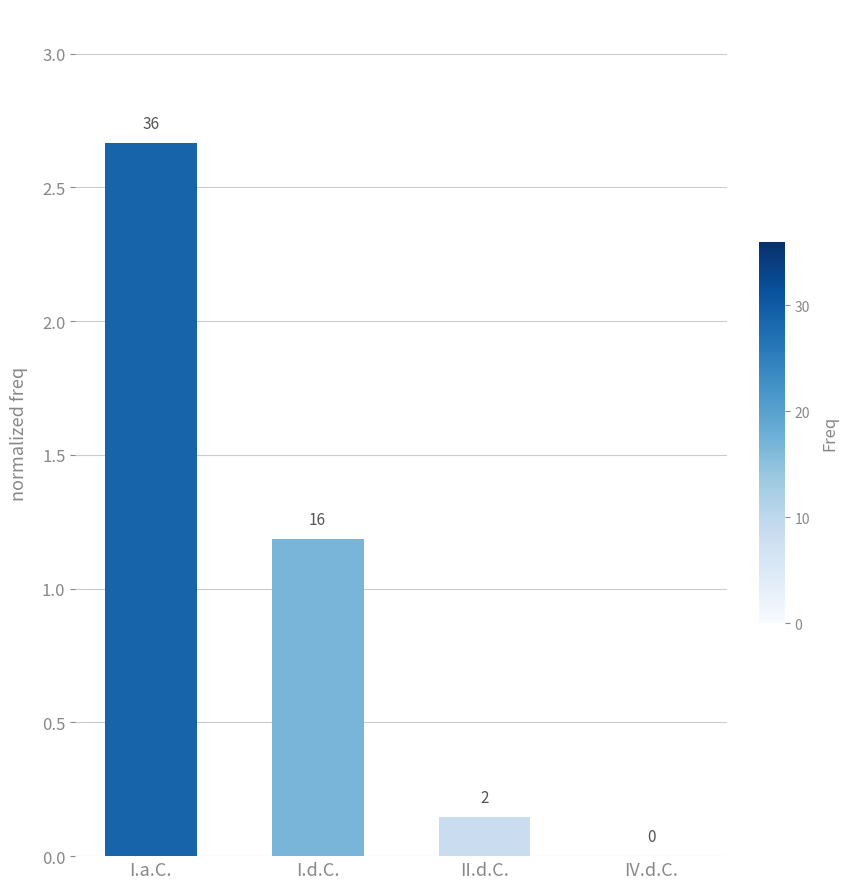

Are the bars horizontal?

No